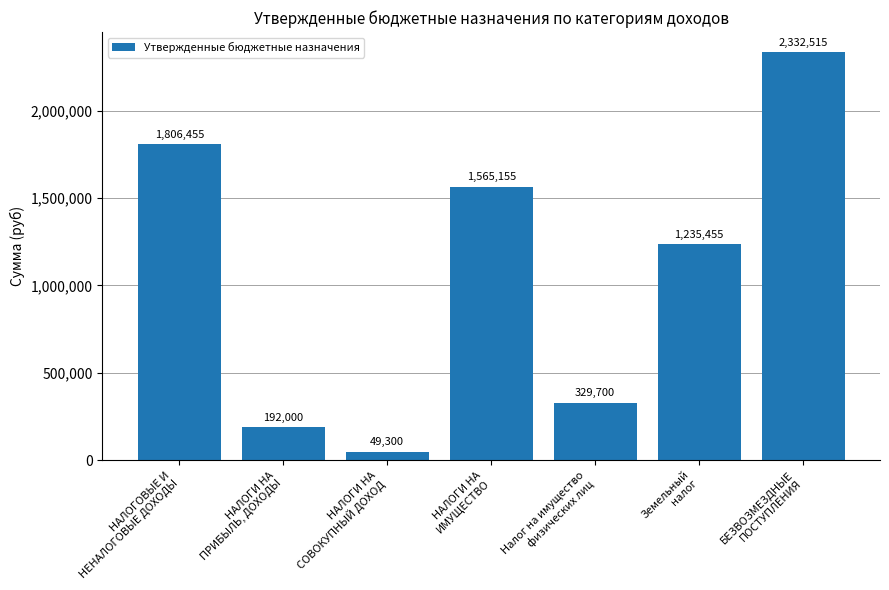

At which label is the value closest to 1190907?

Земельный
налог